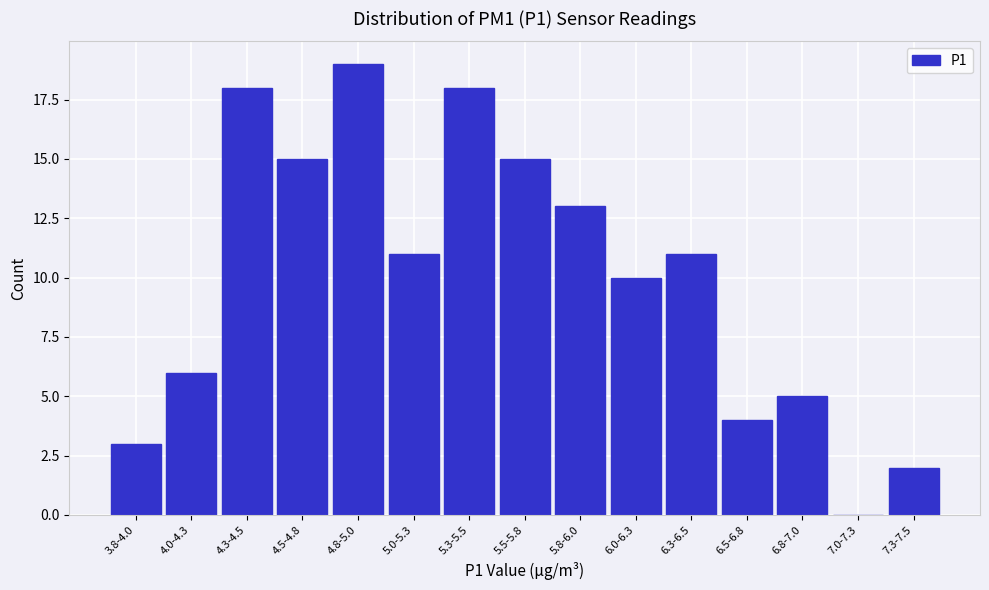

Reading left to right, what are all the values shown in this chart?

3.8-4.0=3	4.0-4.3=6	4.3-4.5=18	4.5-4.8=15	4.8-5.0=19	5.0-5.3=11	5.3-5.5=18	5.5-5.8=15	5.8-6.0=13	6.0-6.3=10	6.3-6.5=11	6.5-6.8=4	6.8-7.0=5	7.0-7.3=0	7.3-7.5=2